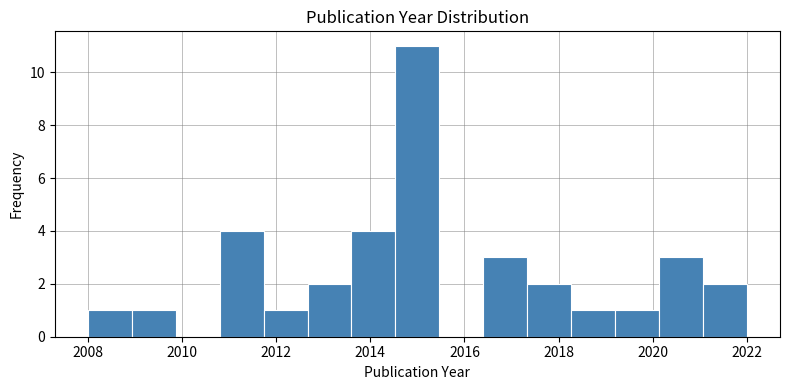

Reading left to right, transcribe this chart: for each bar, give the range it covers on the x-axis and its height. Neither the bar edges nor the heights are printed on the chart, so give them approximately, as read against the axes.

2008.0 to 2009.0: 1
2009.0 to 2009.8: 1
2009.8 to 2010.8: 0
2010.8 to 2011.8: 4
2011.8 to 2012.6: 1
2012.6 to 2013.6: 2
2013.6 to 2014.6: 4
2014.6 to 2015.4: 11
2015.4 to 2016.4: 0
2016.4 to 2017.4: 3
2017.4 to 2018.2: 2
2018.2 to 2019.2: 1
2019.2 to 2020.2: 1
2020.2 to 2021.0: 3
2021.0 to 2022.0: 2